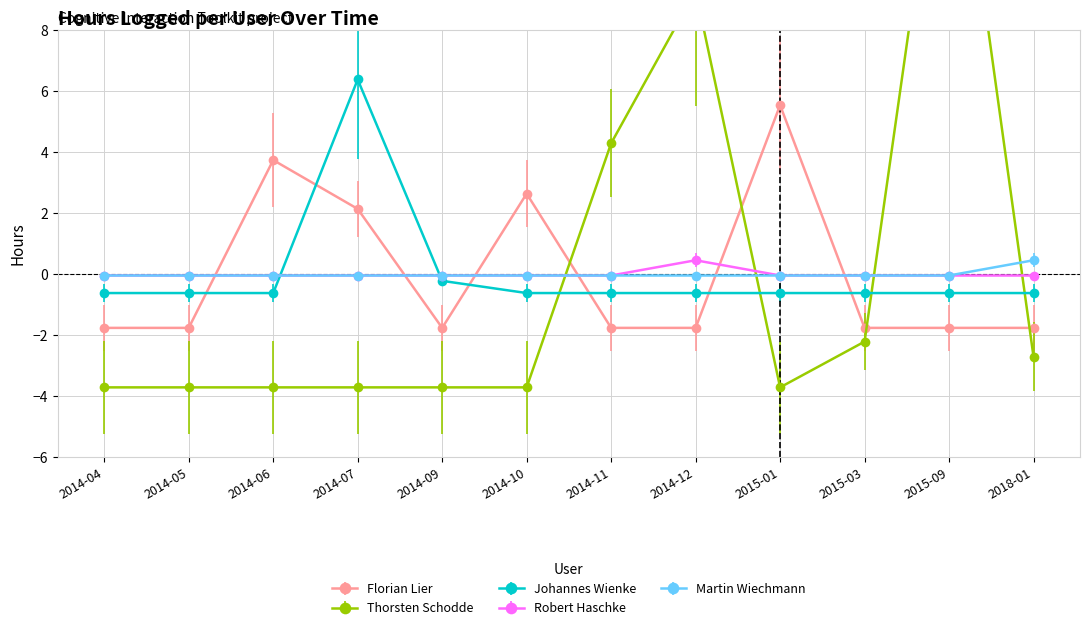

Does the chart have visible grid lines?

Yes